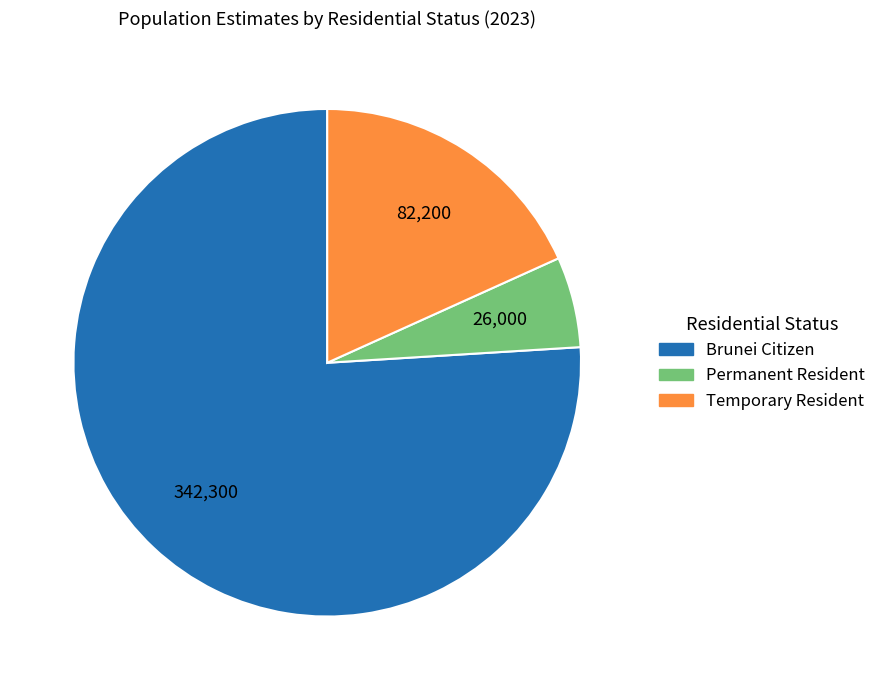

Rank the categories by value from highest to lowest.

Brunei Citizen, Temporary Resident, Permanent Resident